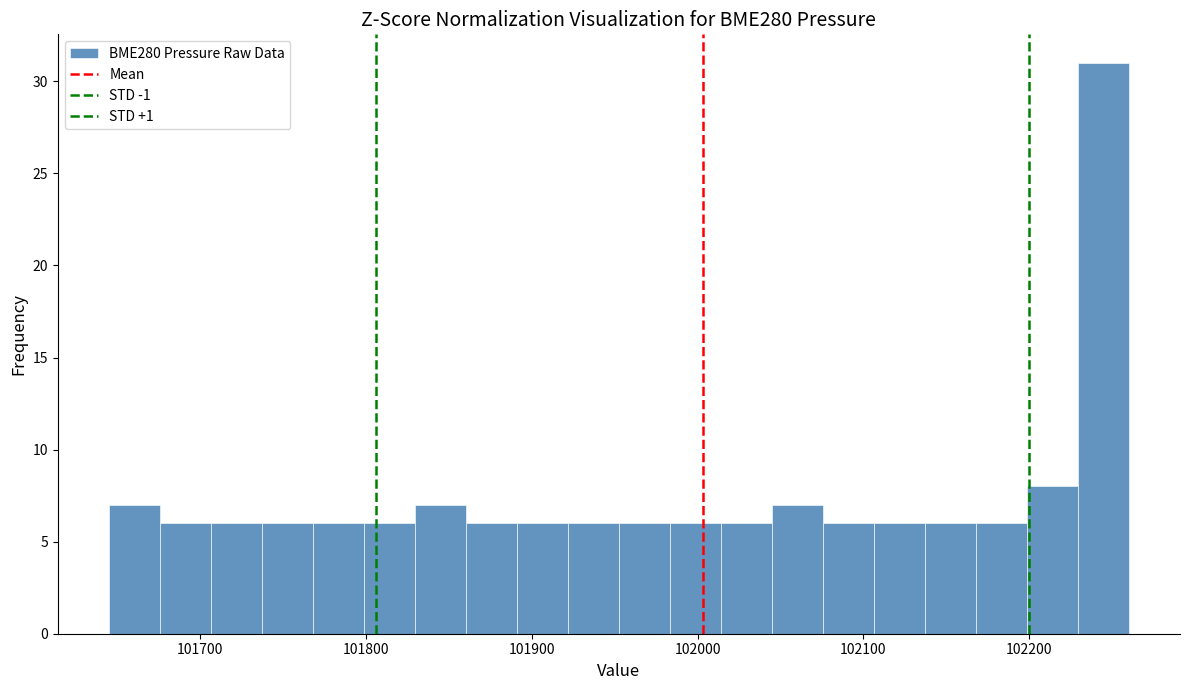

Read against the x-axis, roughly where is the centre of the tallest bar?

102240